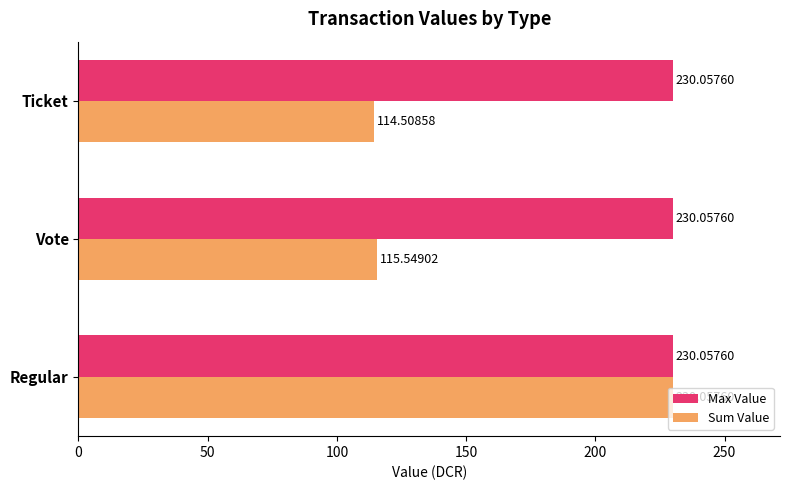

What is the minimum value for Sum Value?

114.5